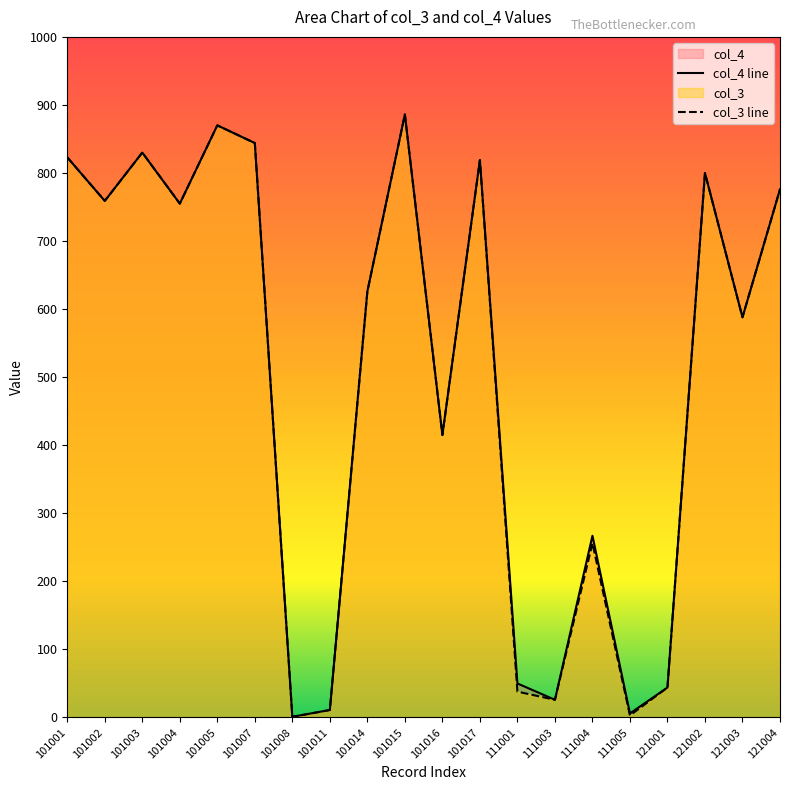

Reading left to right, transcribe all the data shown in this chart.

col_4 line: 823	759	830	755	870	844	1	11	626	886	415	819	50	26	267	6	44	800	588	776
col_3 line: 823	759	830	755	870	844	1	11	626	886	415	819	38	26	256	3	44	800	588	776